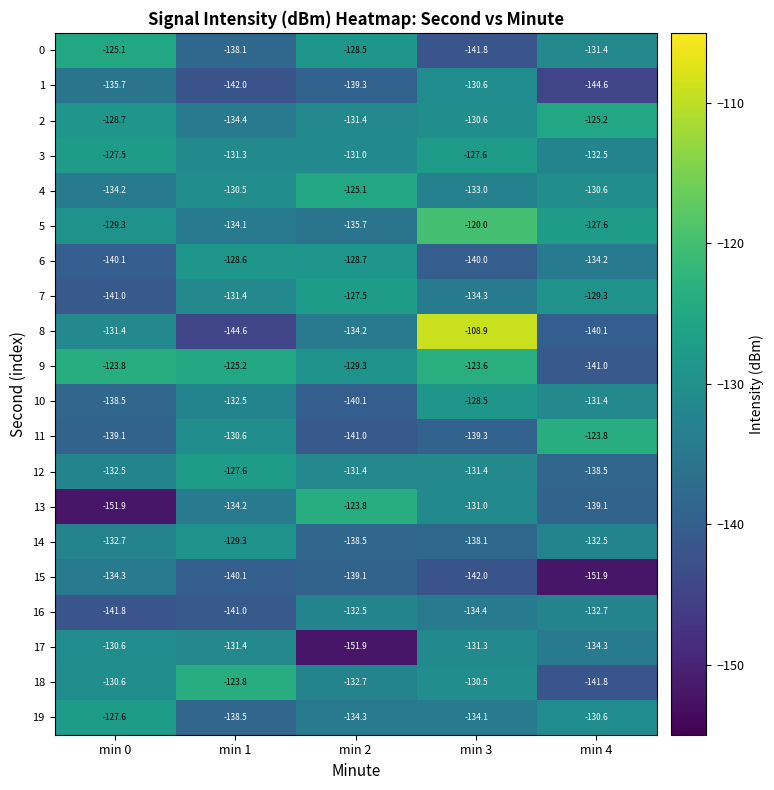

List the labels in order of 11 value, smallest first.

min 2, min 3, min 0, min 1, min 4